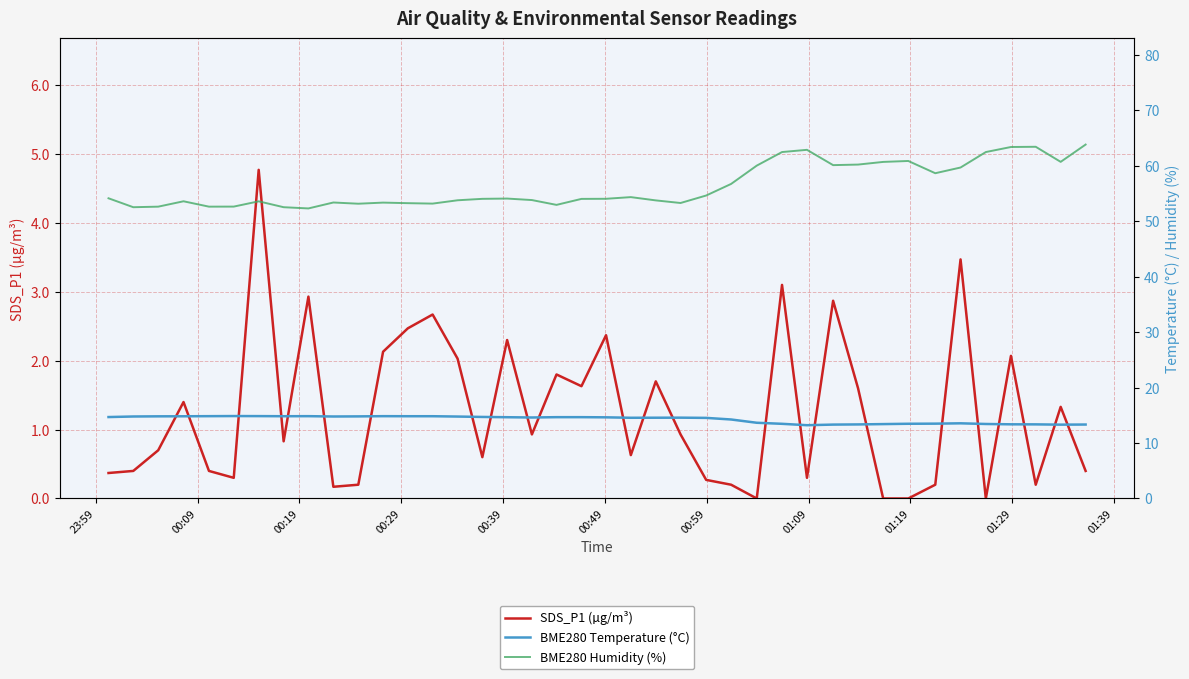

Reading left to right, what are all the values shown in this chart?

SDS_P1 (µg/m³): 0.4	0.4	0.7	1.4	0.4	0.3	4.8	0.8	2.9	0.2	0.2	2.1	2.5	2.7	2.0	0.6	2.3	0.9	1.8	1.6	2.4	0.6	1.7	0.9	0.3	0.2	0.0	3.1	0.3	2.9	1.6	0.0	0.0	0.2	3.5	0.0	2.1	0.2	1.3	0.4
BME280 Temperature (°C): 14.7	14.8	14.8	14.8	14.8	14.9	14.9	14.8	14.8	14.8	14.8	14.8	14.8	14.8	14.8	14.7	14.7	14.6	14.7	14.7	14.6	14.6	14.6	14.6	14.5	14.2	13.7	13.5	13.2	13.3	13.4	13.4	13.5	13.5	13.6	13.4	13.4	13.4	13.3	13.3
BME280 Humidity (%): 54.1	52.5	52.6	53.6	52.6	52.6	53.6	52.5	52.3	53.4	53.2	53.4	53.3	53.2	53.8	54.0	54.1	53.8	53.0	54.0	54.1	54.4	53.8	53.3	54.6	56.7	60.0	62.5	62.9	60.1	60.2	60.7	60.9	58.7	59.7	62.5	63.4	63.4	60.7	63.8